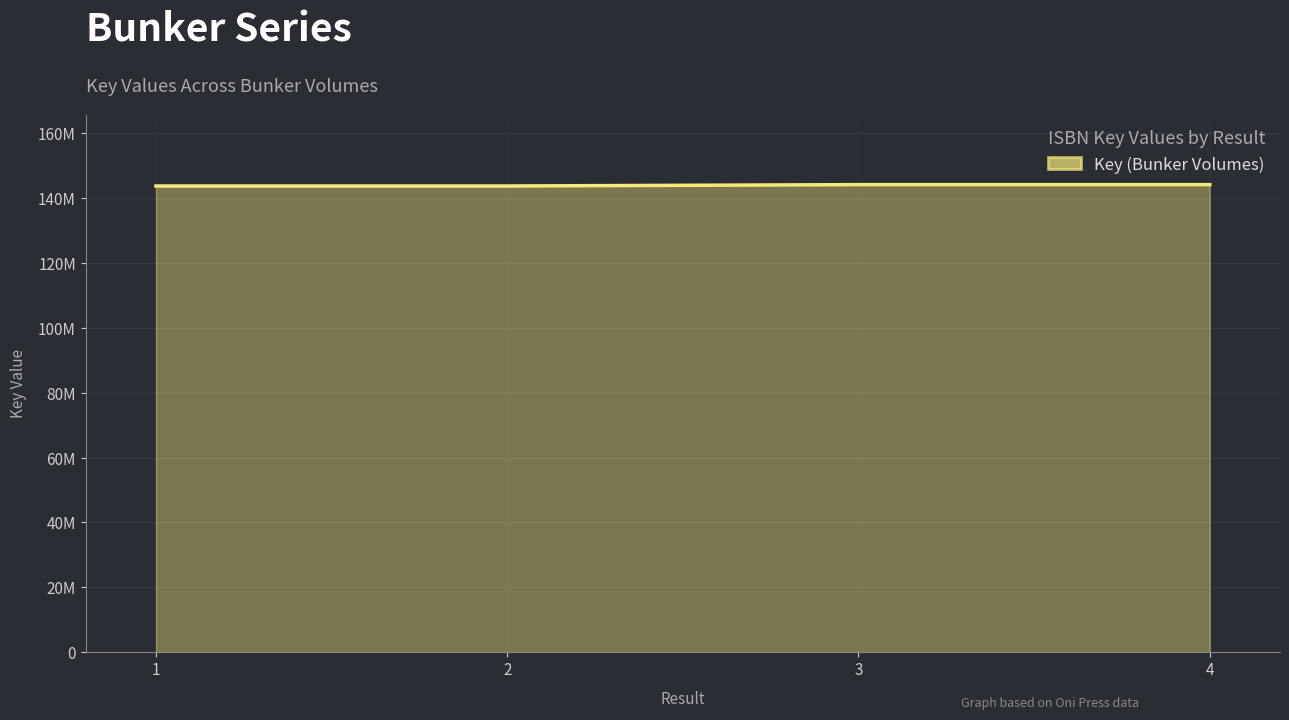

Does the chart have visible grid lines?

Yes